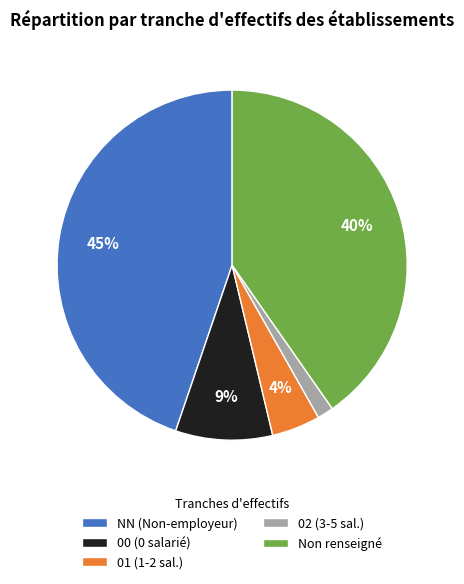

Which has a higher value, Non renseigné or 01 (1-2 sal.)?

Non renseigné